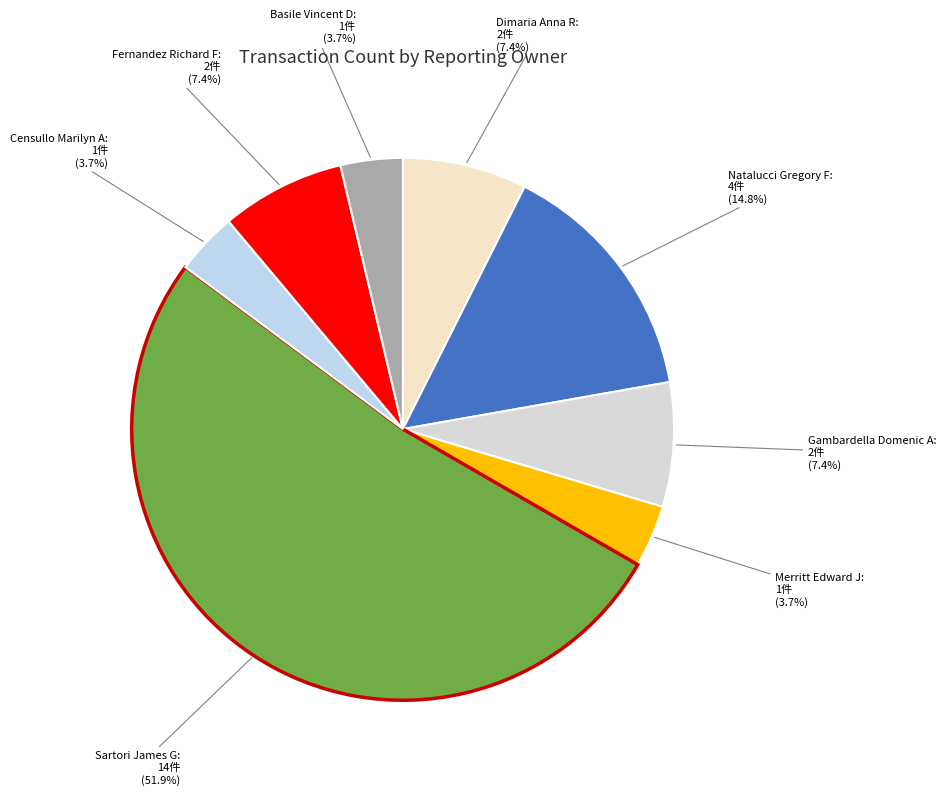

What percentage is the Sartori James G slice, to the nearest percent?

52%